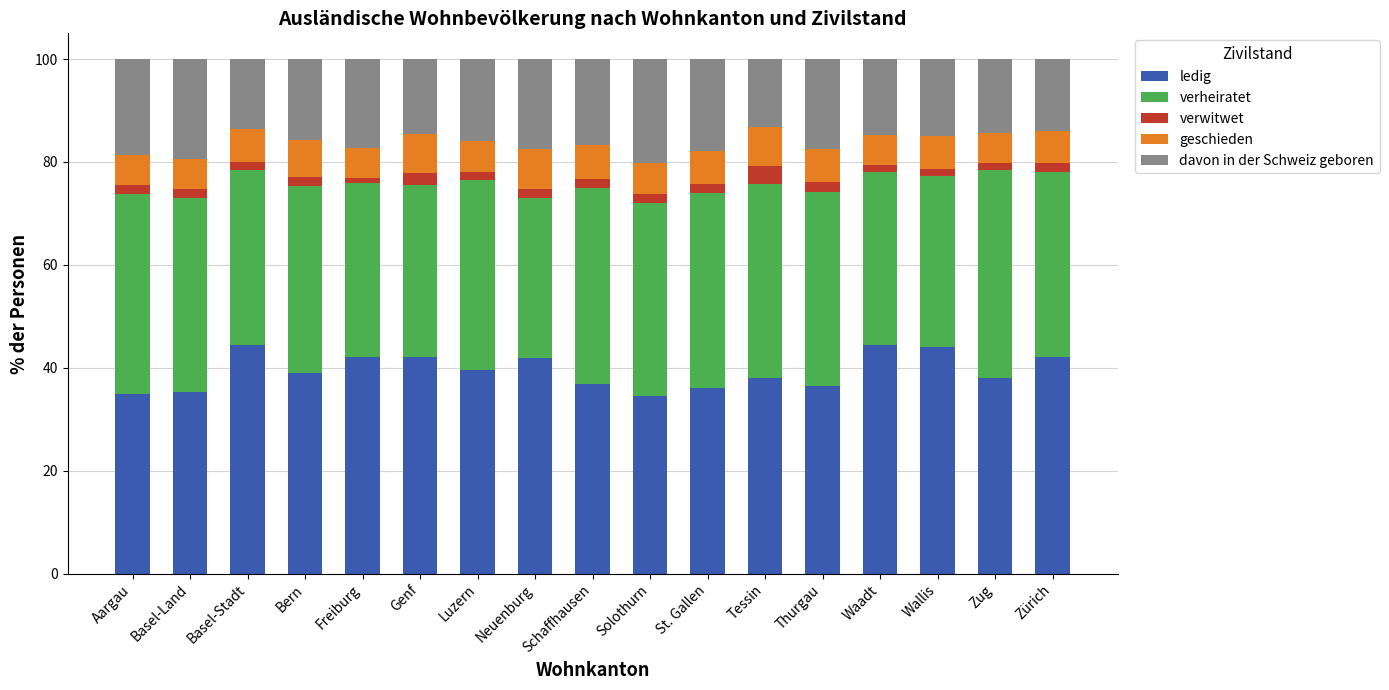

Is it true that ledig equals 39.5 at Luzern?

True